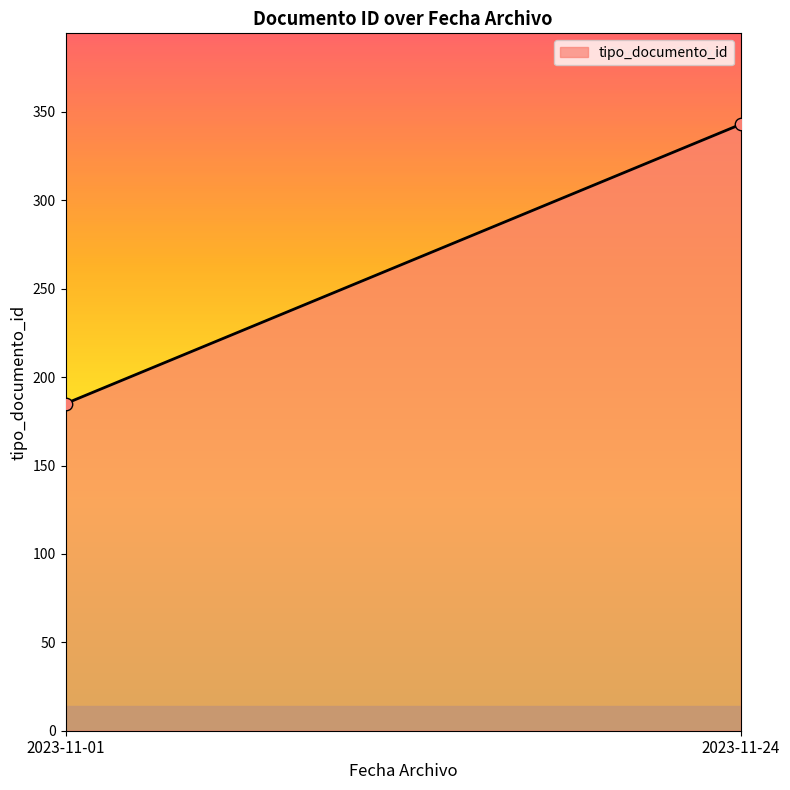

What is the range of Y values (max minus min)?

158